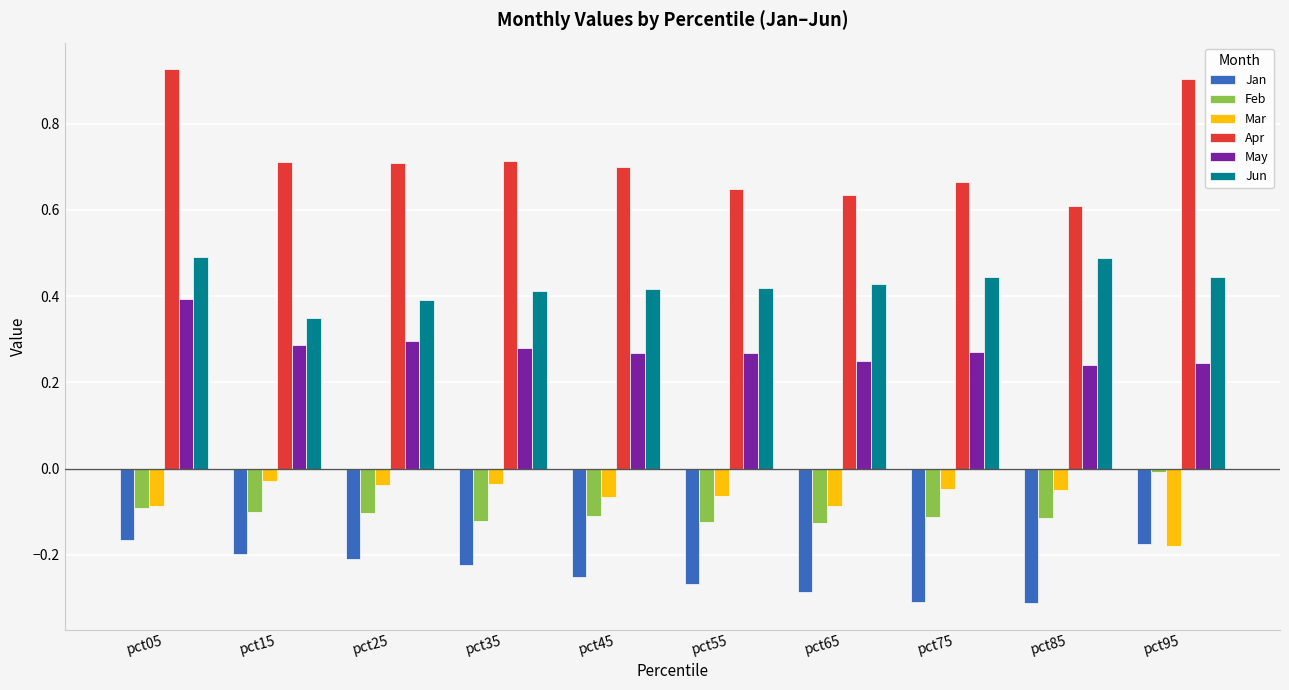

Is it true that Apr equals 1.5 at pct05?

False